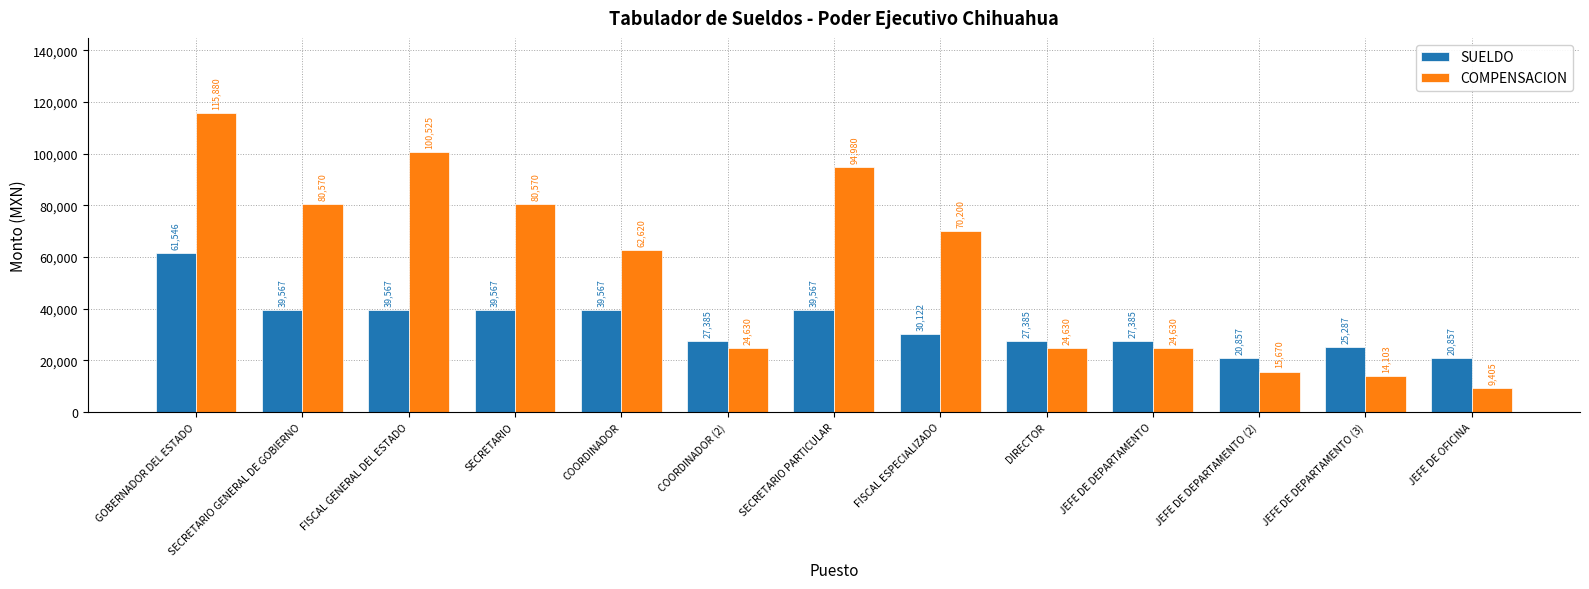

Is the value of COMPENSACION at JEFE DE DEPARTAMENTO (2) greater than the value of SUELDO at SECRETARIO?

No